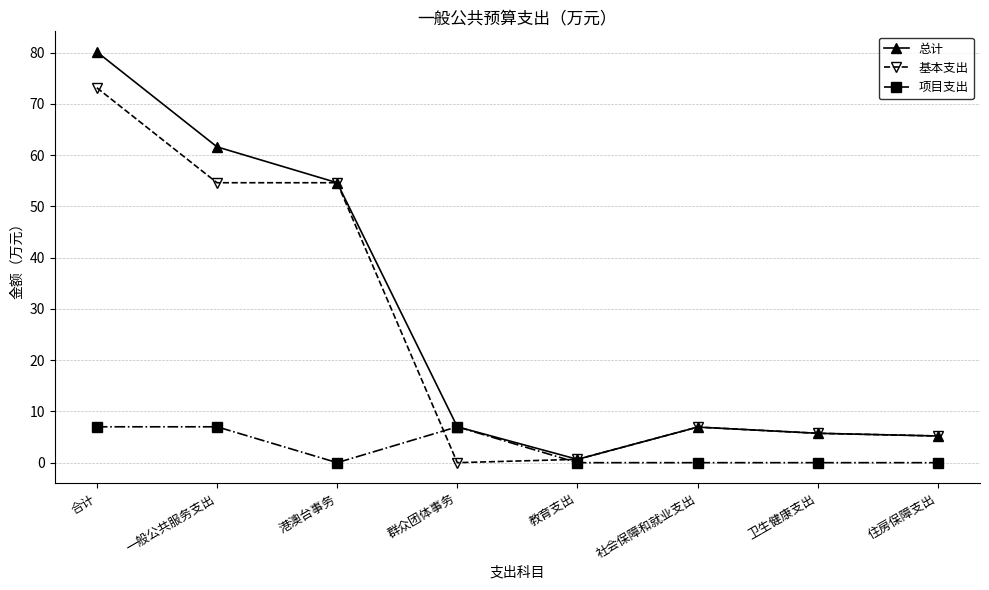

What is the sum of all 基本支出 values?

200.9